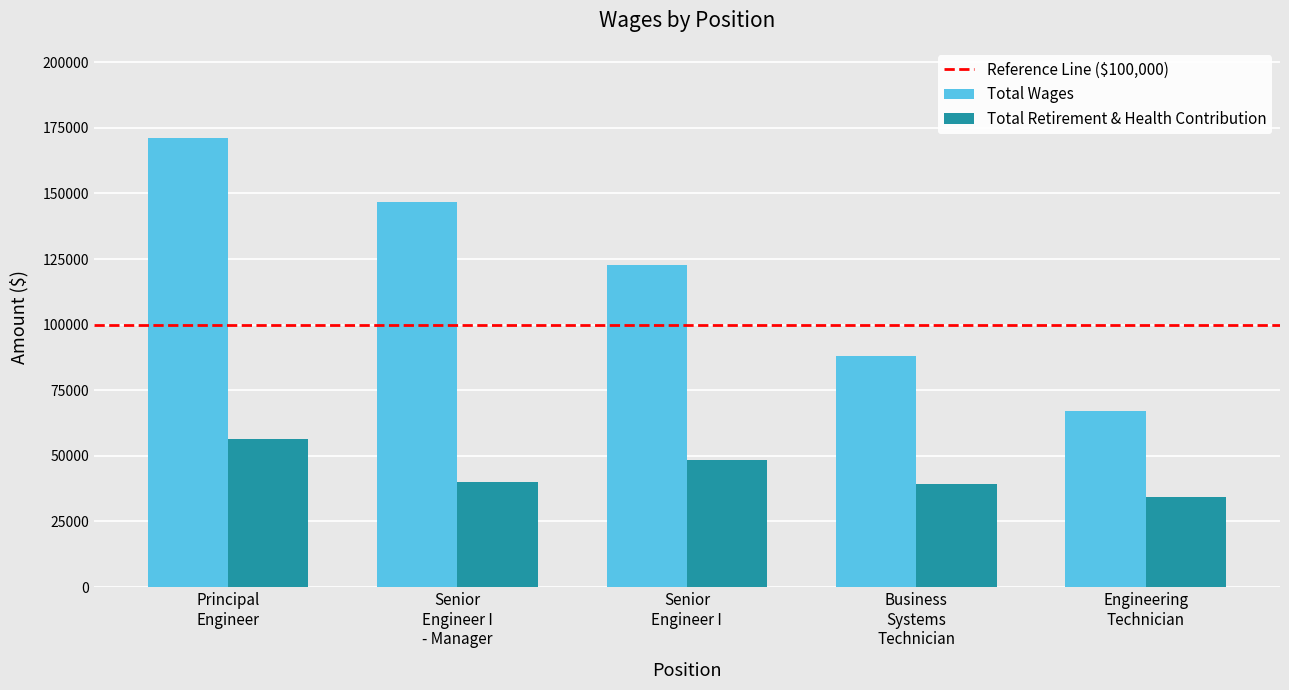

List the series in order of their overall mean, highest first.

Total Wages, Total Retirement & Health Contribution